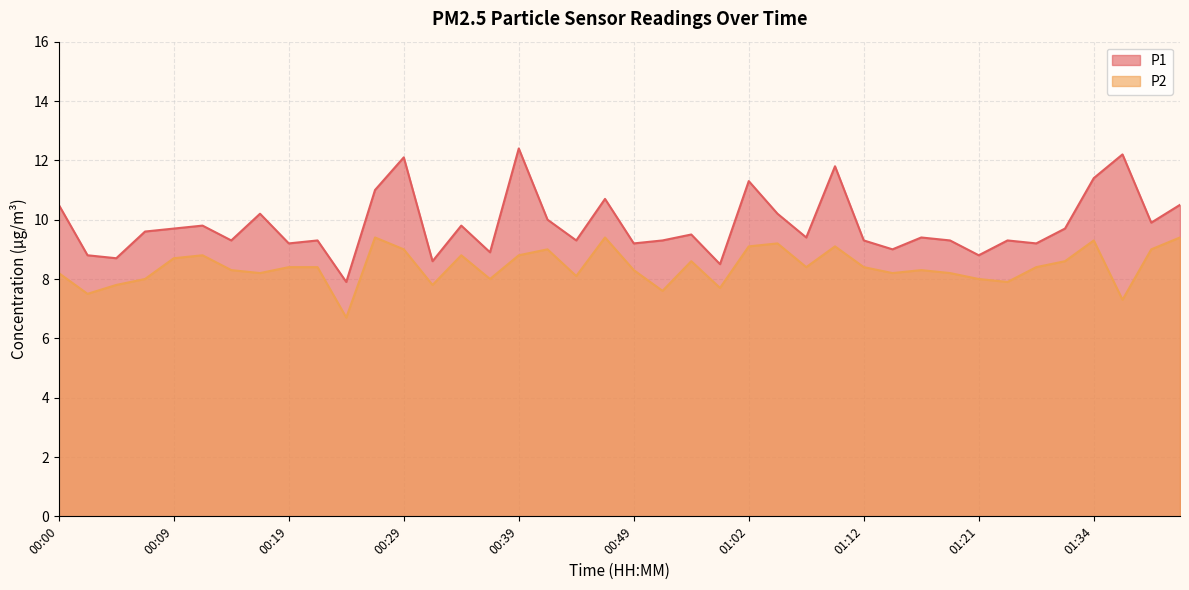

What is the difference between the P1 values at 00:05 and 01:12?

0.6